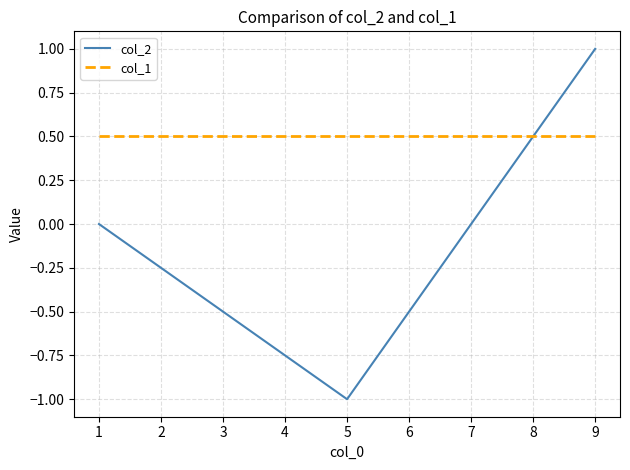

The col_1 series shows 0.9 at 5. True or false?

False